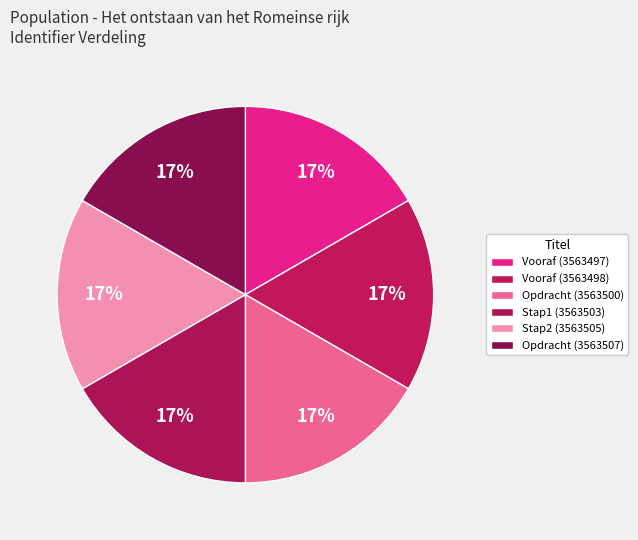

Does any single category account for the majority?

No